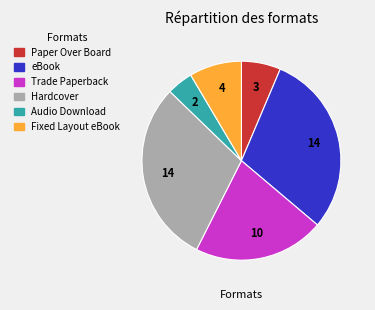

Count the number of slices in the pie.

6